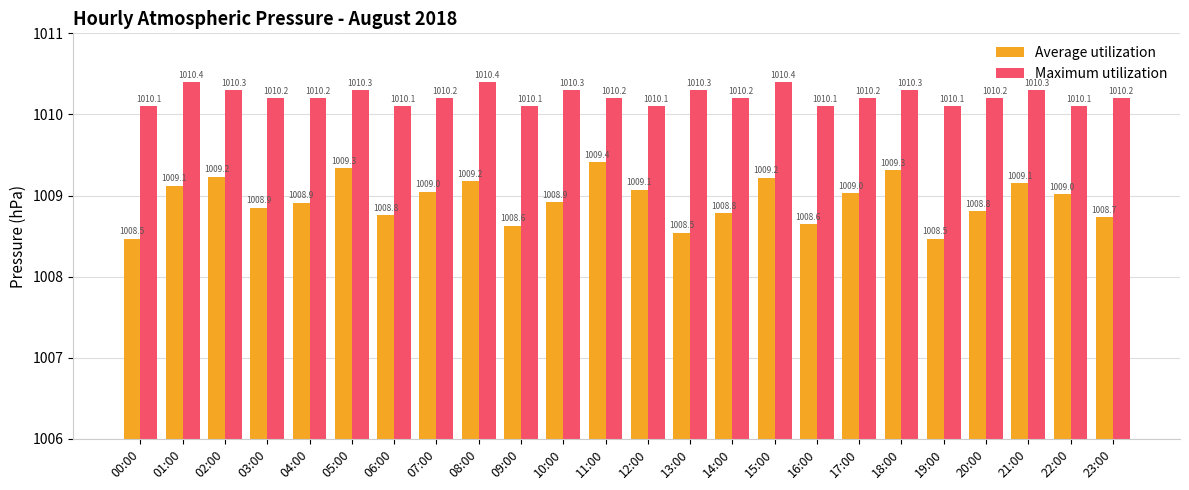

What is the difference between the maximum and second lowest values in the Maximum utilization series?

0.3